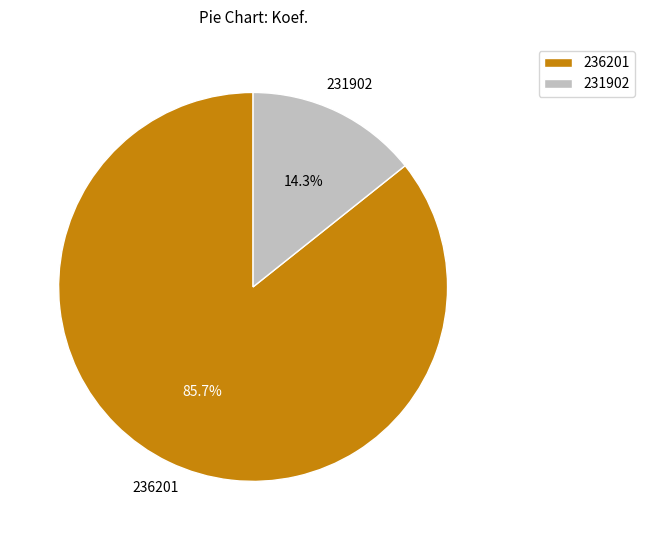

What is the ratio of the value at 236201 to the value at 231902?

6.0